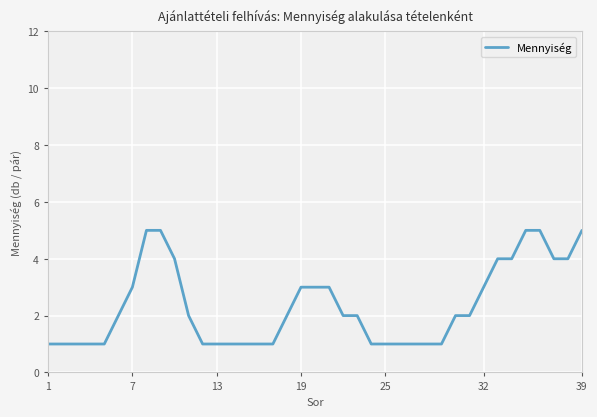

What is the difference between the maximum and minimum values?

4